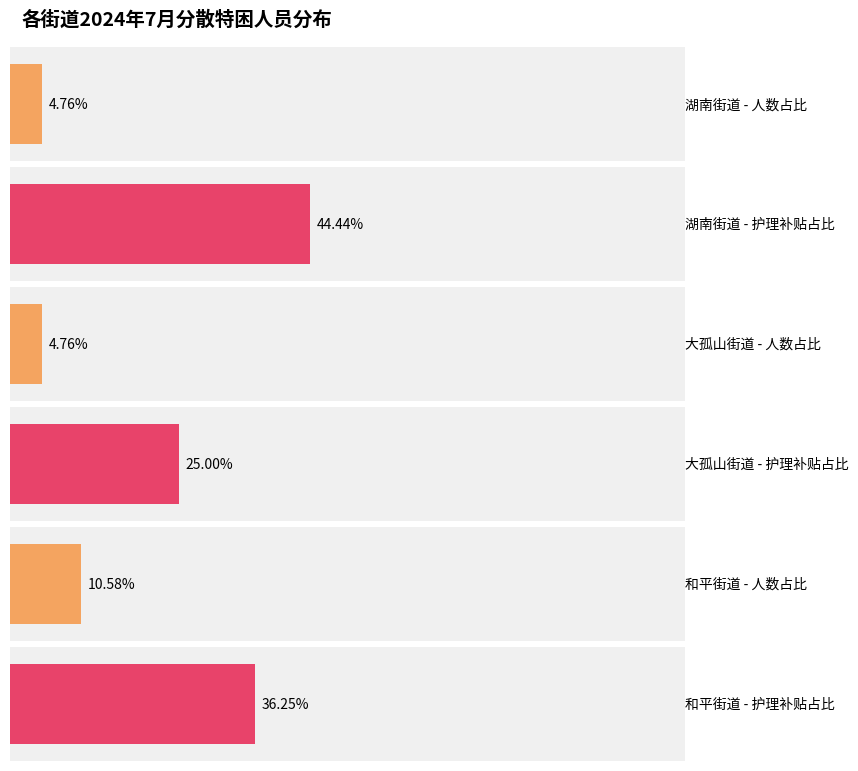

Is it true that 护理补贴金 equals 190 at 湖南街道?

True